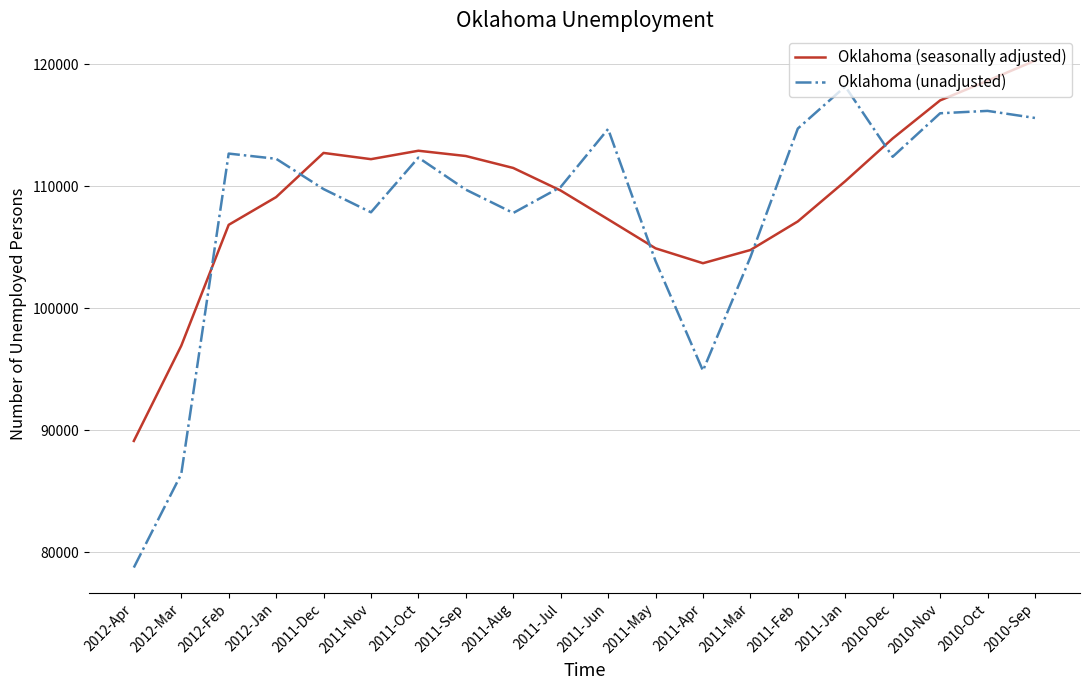

Rank the series by their maximum value, from highest to lowest.

Oklahoma (seasonally adjusted), Oklahoma (unadjusted)